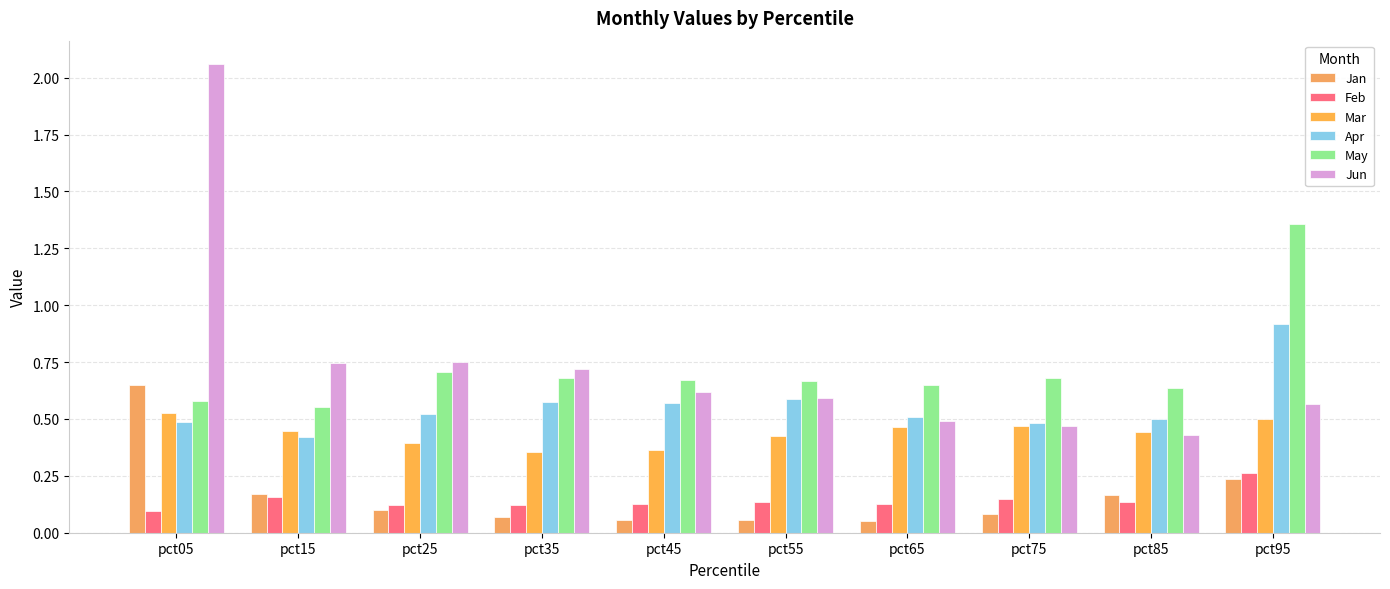

Which series has the largest total across all categories?

Jun